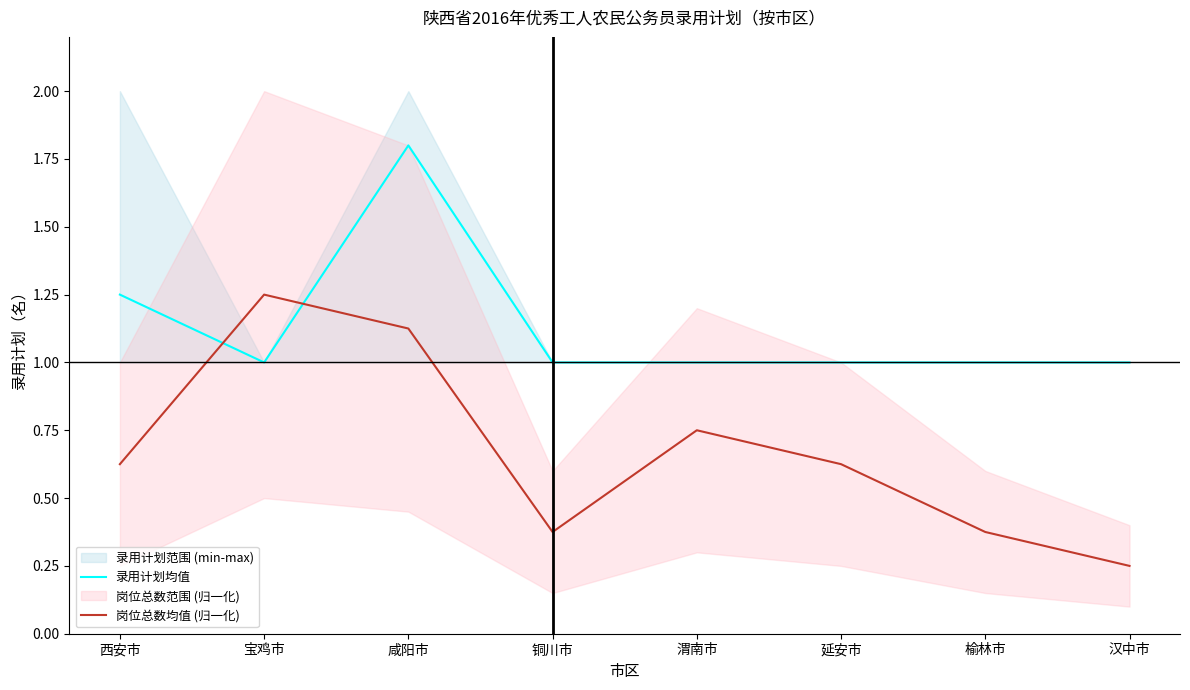

What is the average value of the 岗位总数均值 (归一化) series?

0.7